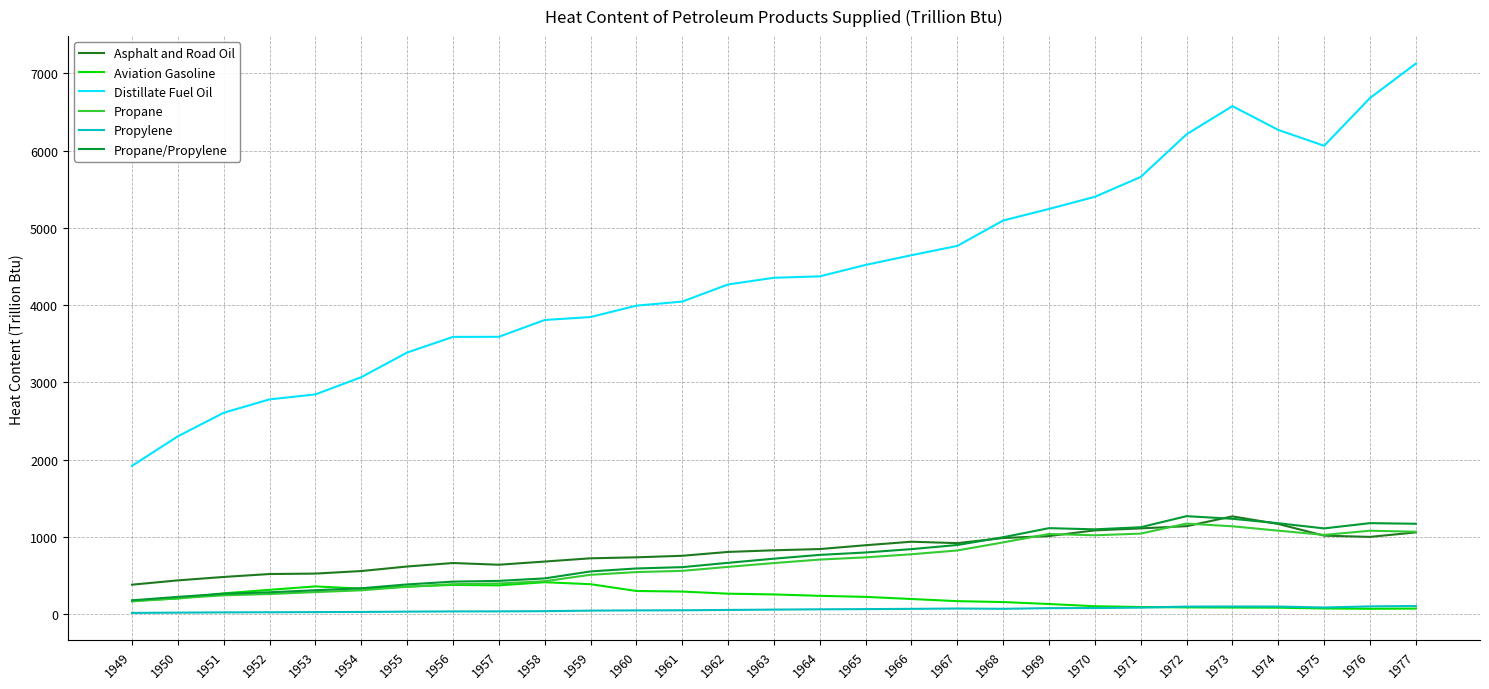

At which label is Distillate Fuel Oil closest to 4521?

1965